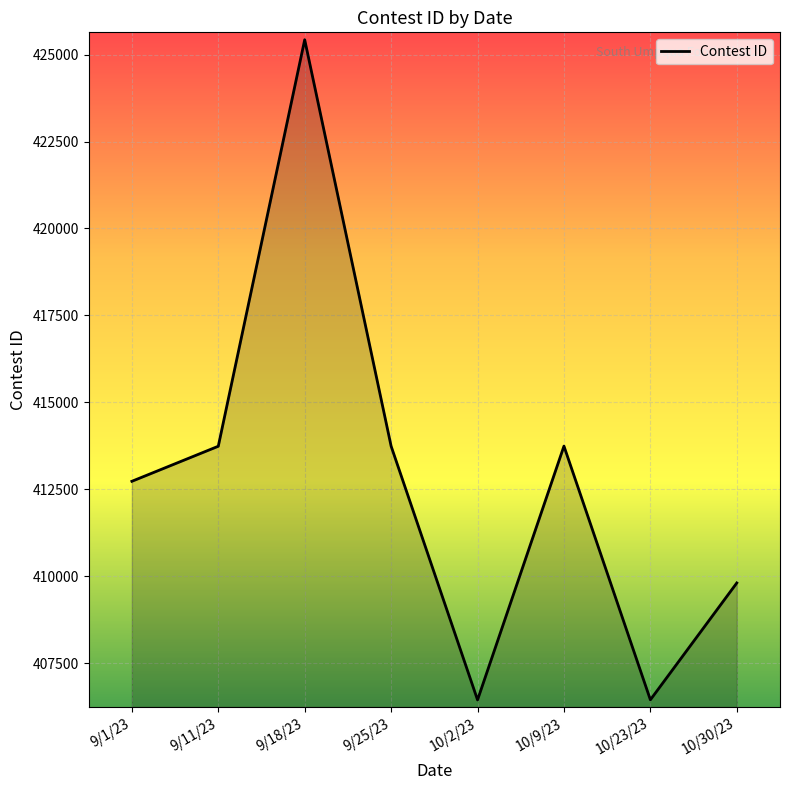

Is it true that the value at 9/1/23 is 570537?

False